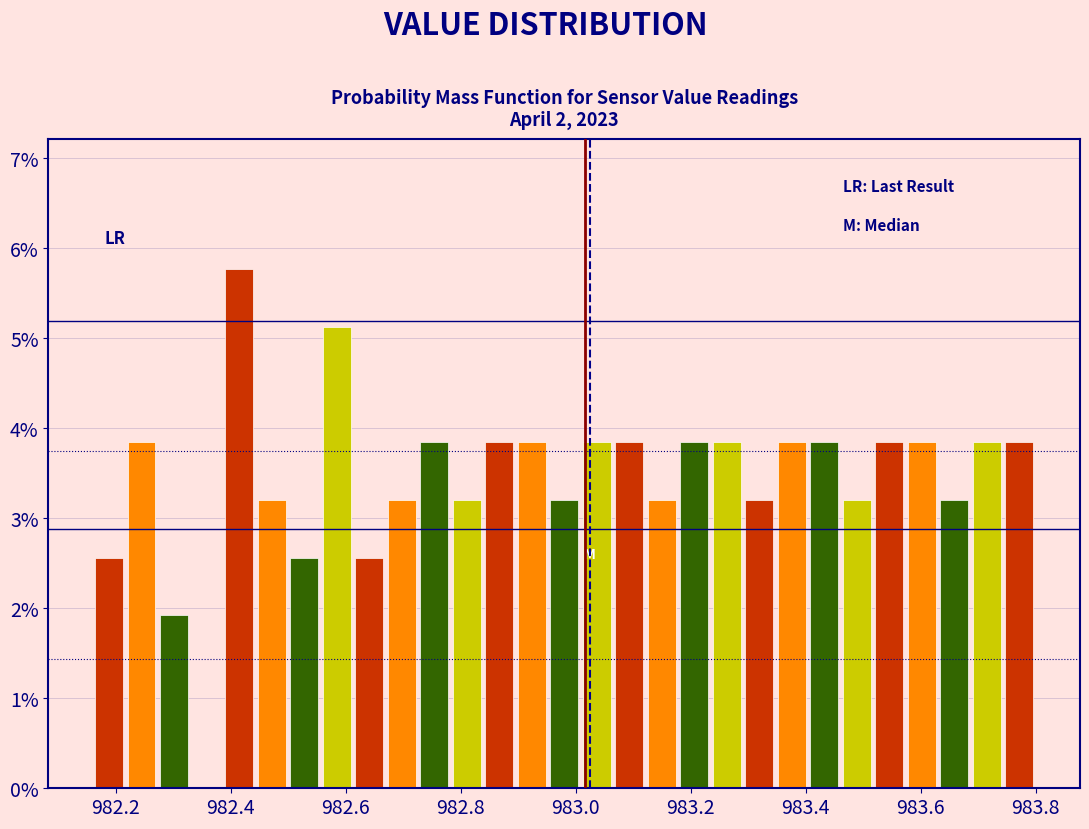

Read against the x-axis, roughly where is the centre of the tallest bar?

982.42